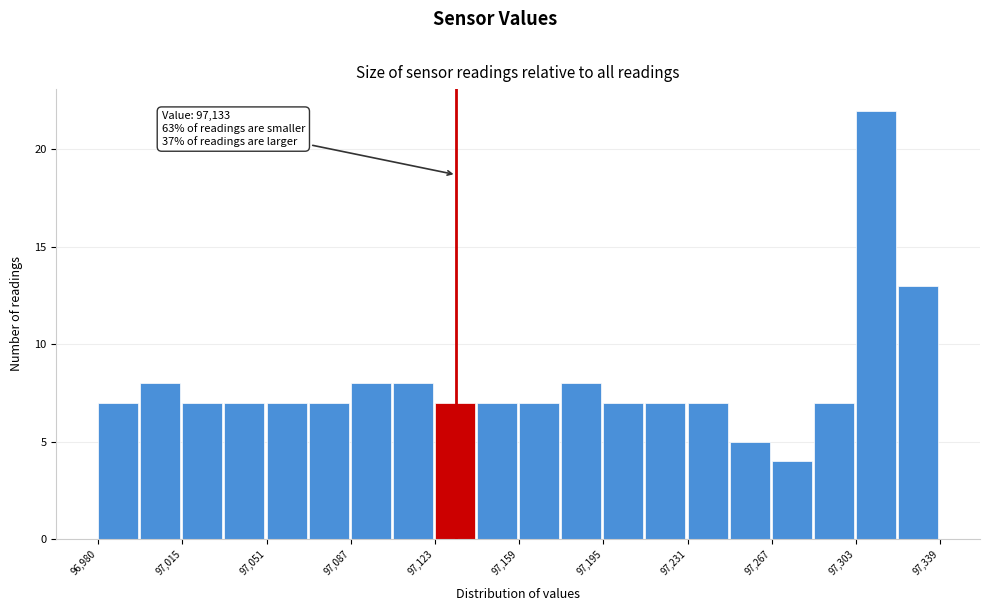

Around what value on the x-axis is the tallest bar? Give the approximate position of its centre, as read against the axis.

97310